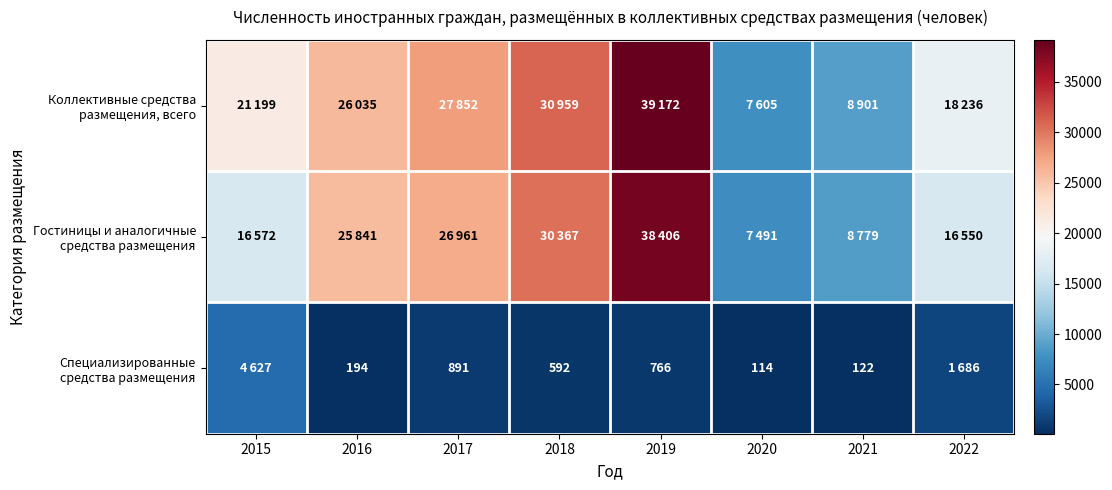

At how many categories does at least one series exceed 5746?

8